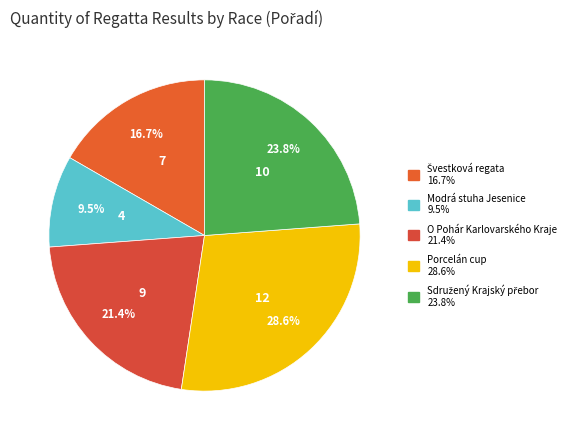

Does Porcelán cup represent more than half of the total?

No